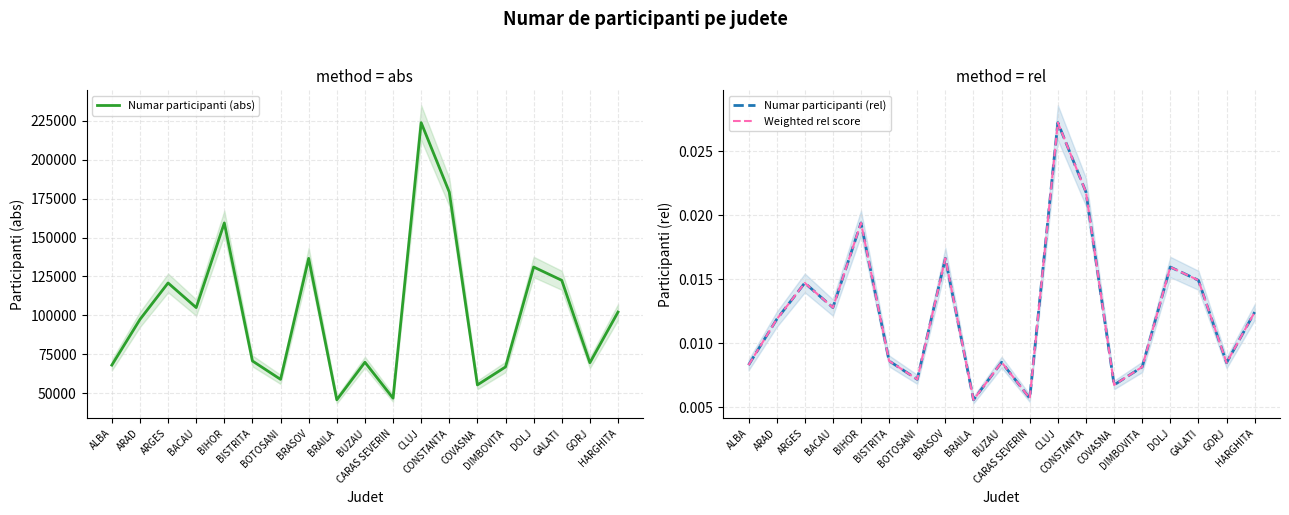

What is the total value across all series at ARGES?

120813.0